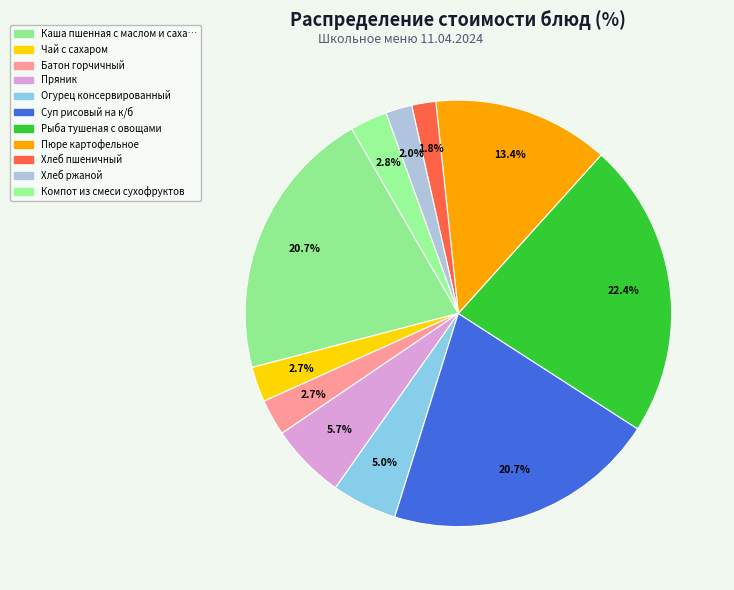

How many segments does this pie chart have?

11